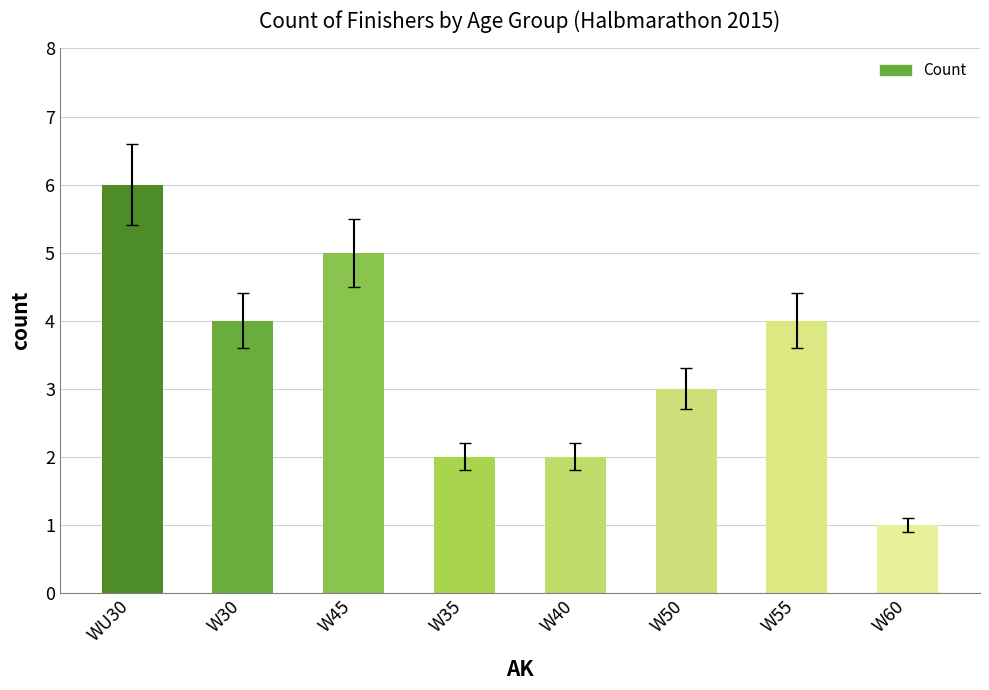

What is the maximum value shown in the chart?

6